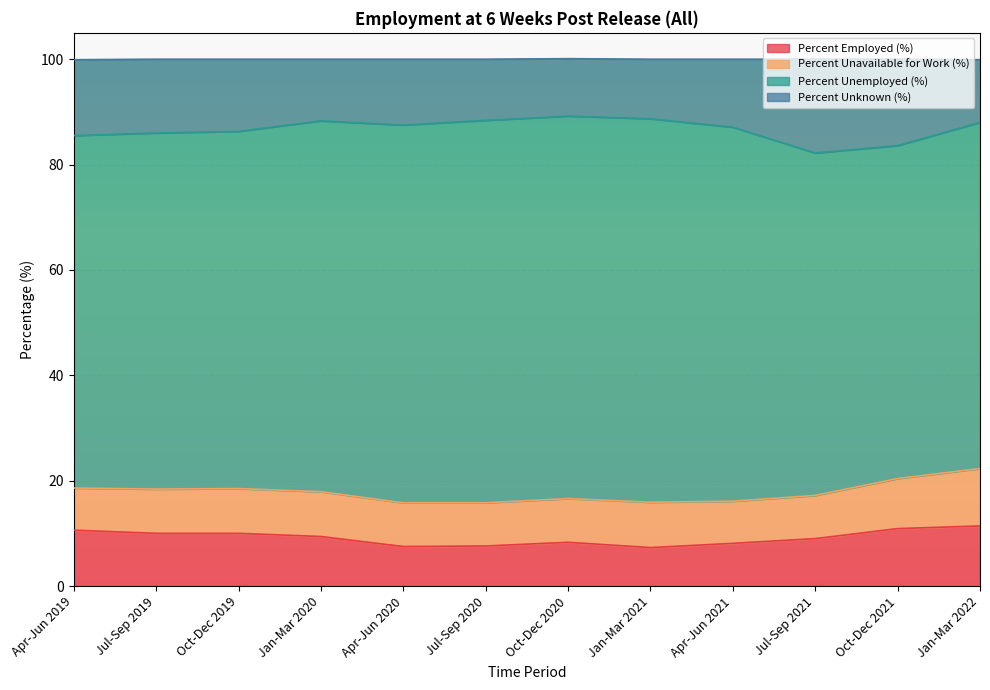

Which label corresponds to the largest value in the chart?

Oct-Dec 2020